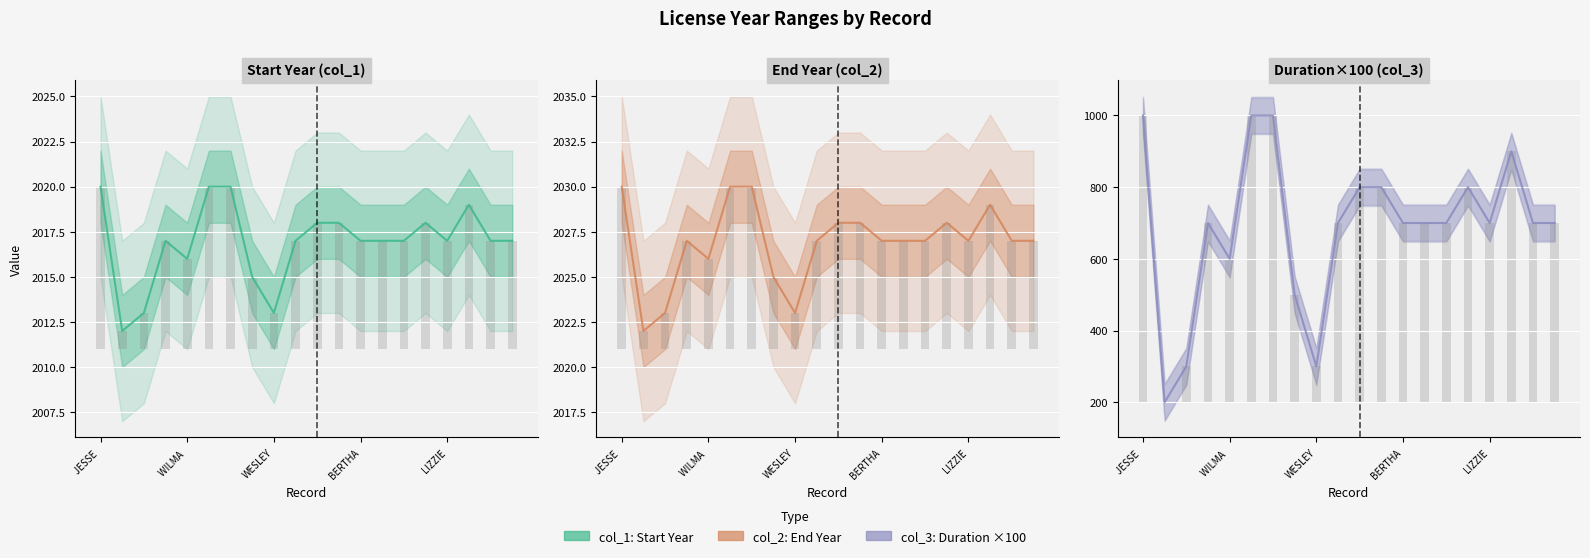

What position from the left is 10?

11